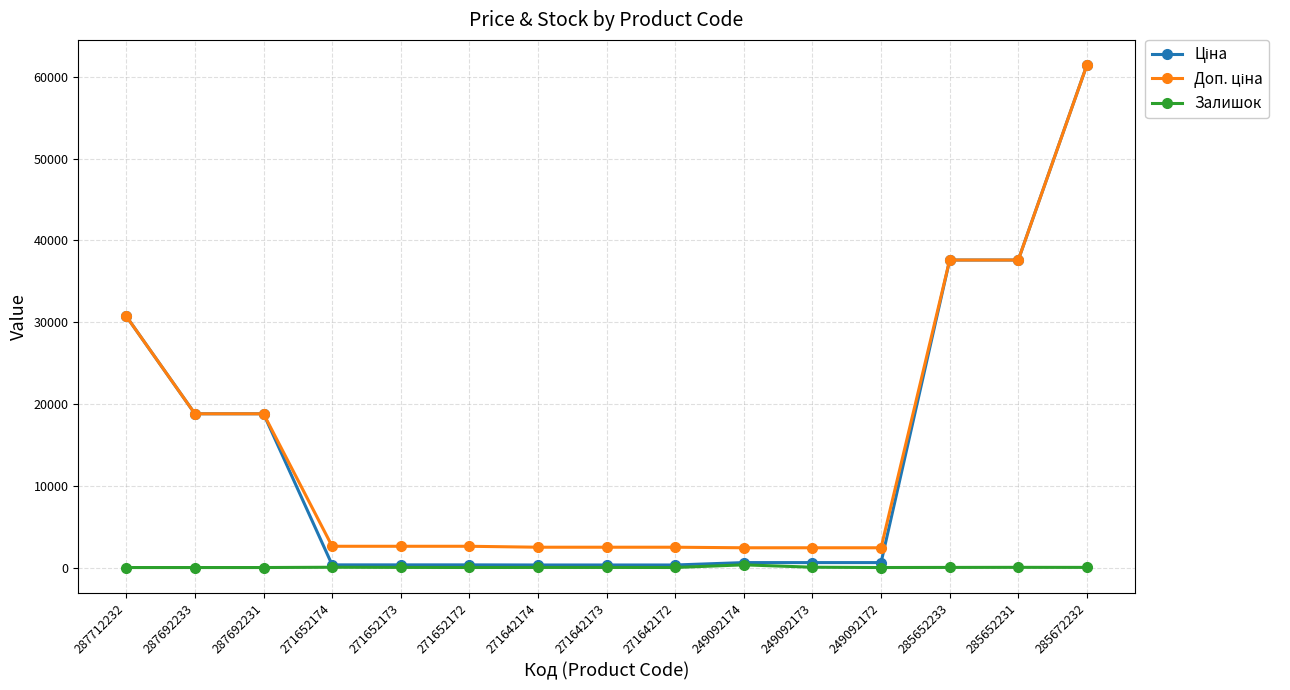

Which category has the highest value across all series?

285672232